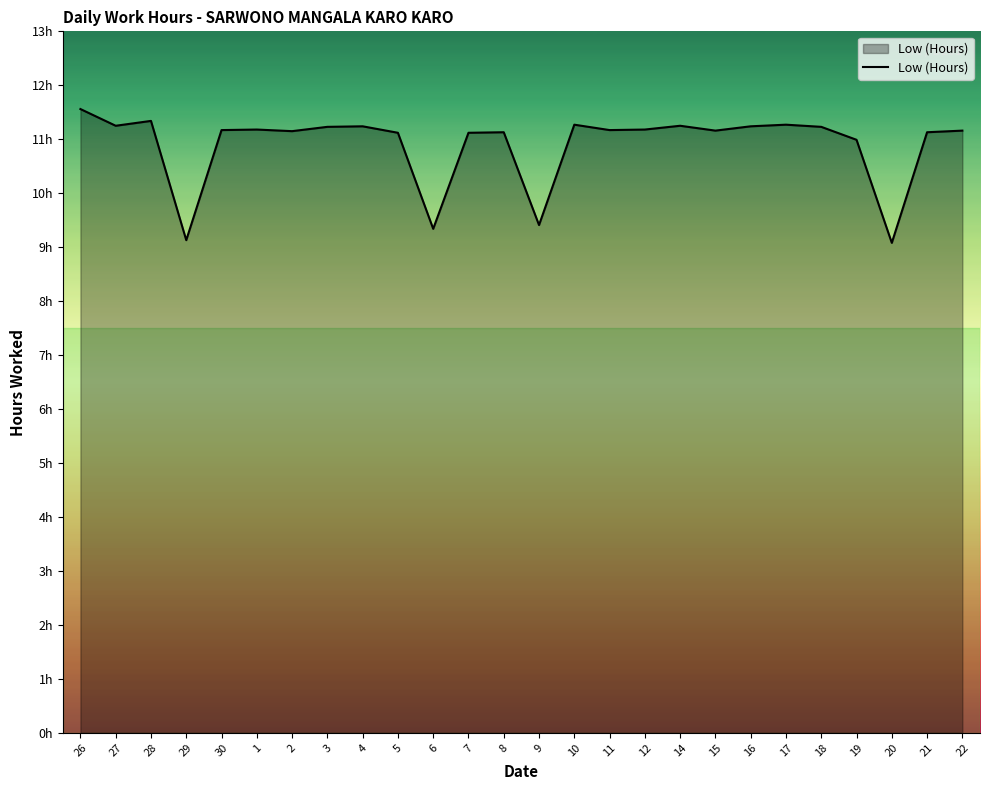

How many points are higher than both their immediate neighbors (excluding endpoints)?

7